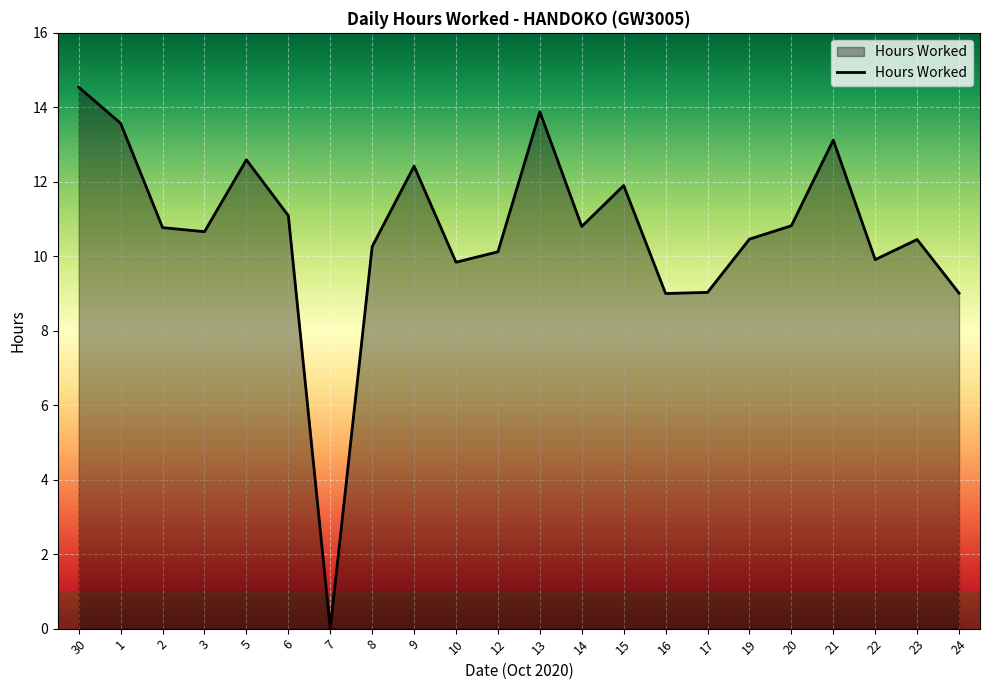

The value at 30 is 26.0. True or false?

False